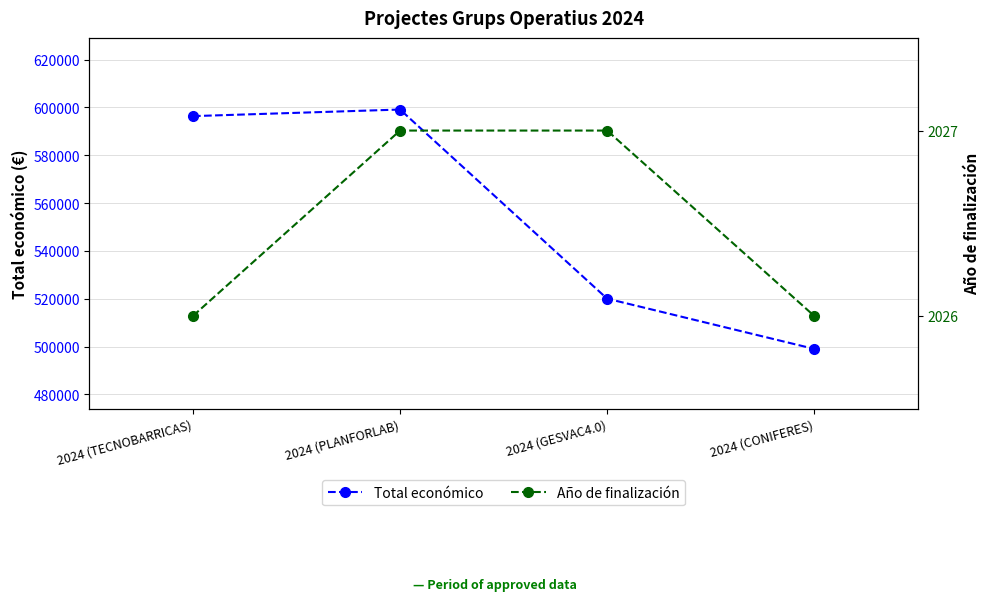

Is the value of Total económico at 2024 (CONIFERES) greater than the value of Año de finalización at 2024 (GESVAC4.0)?

Yes